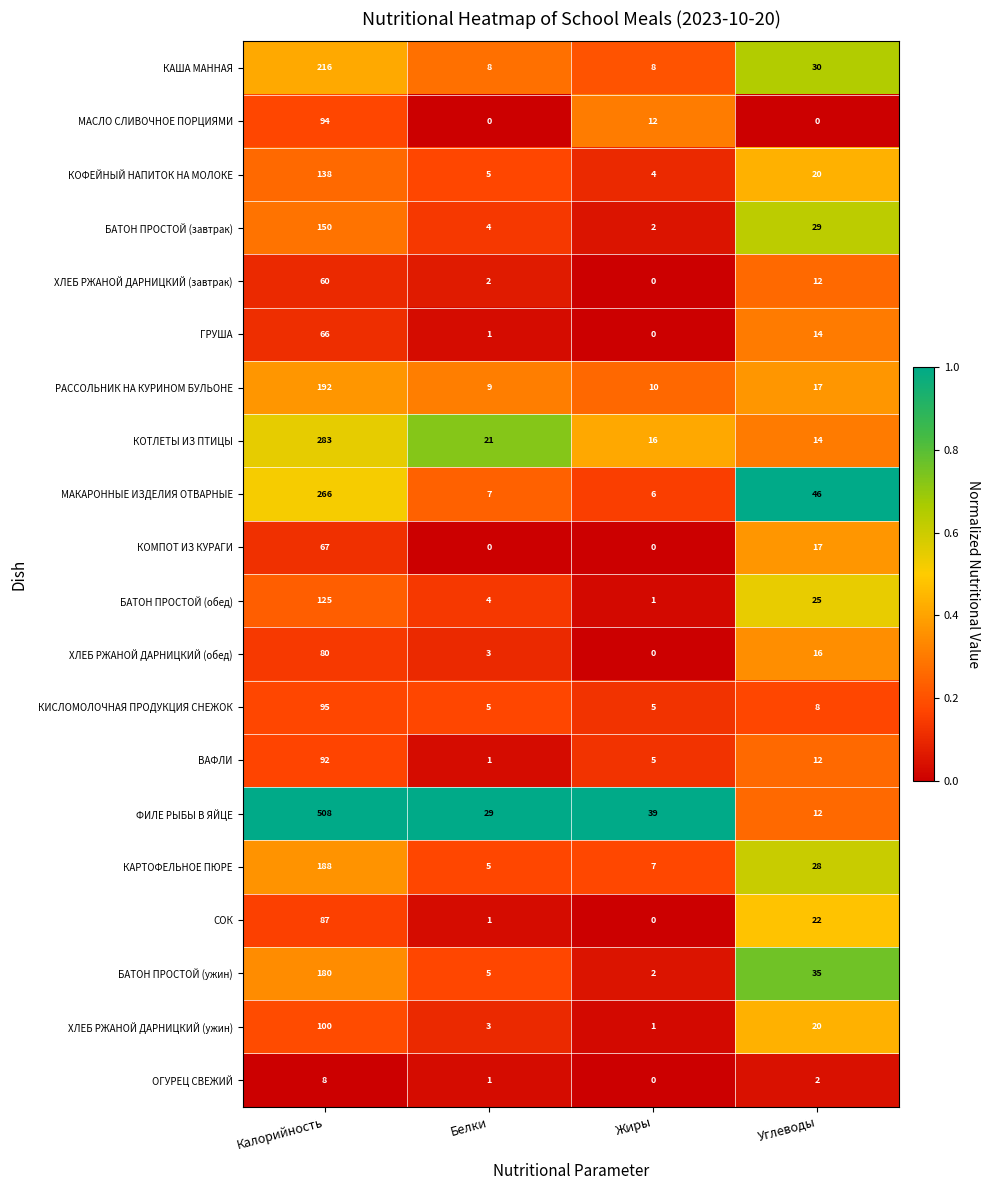

What is the sum of all ХЛЕБ РЖАНОЙ ДАРНИЦКИЙ (ужин) values?

124